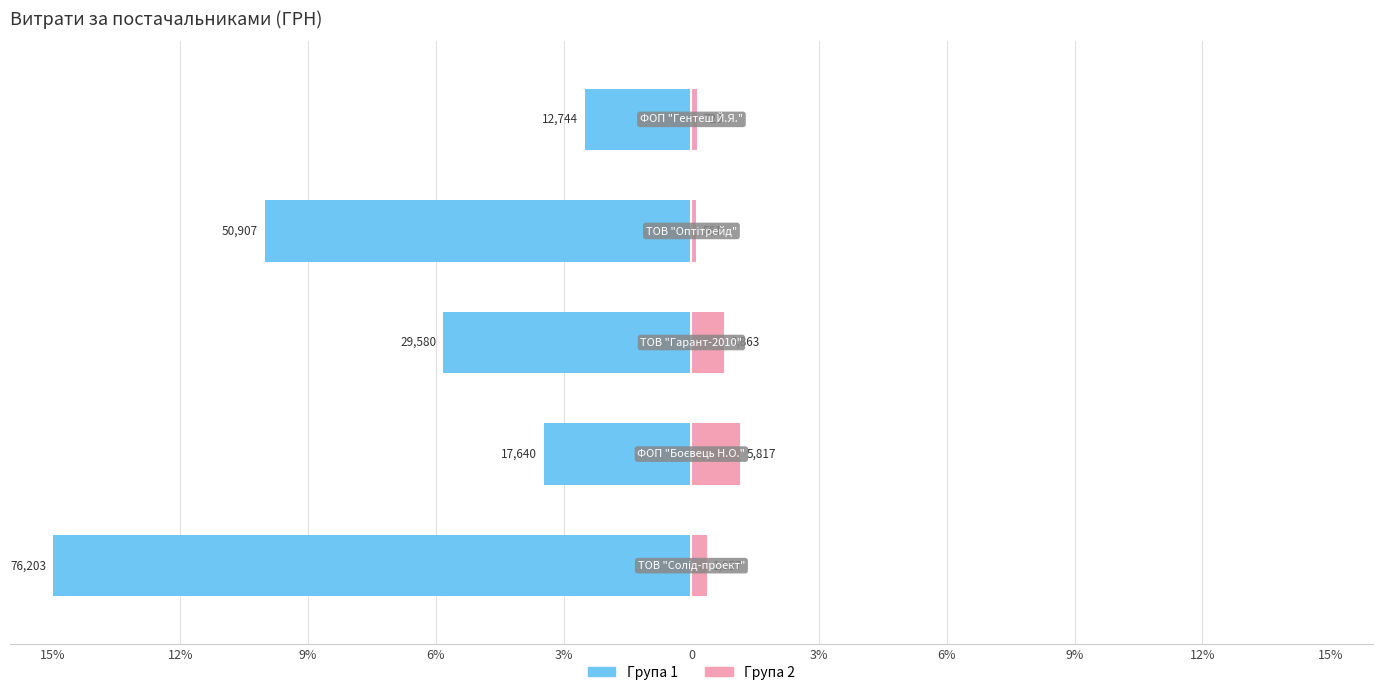

Which series has the widest spread of values?

Група 1 (ліва)